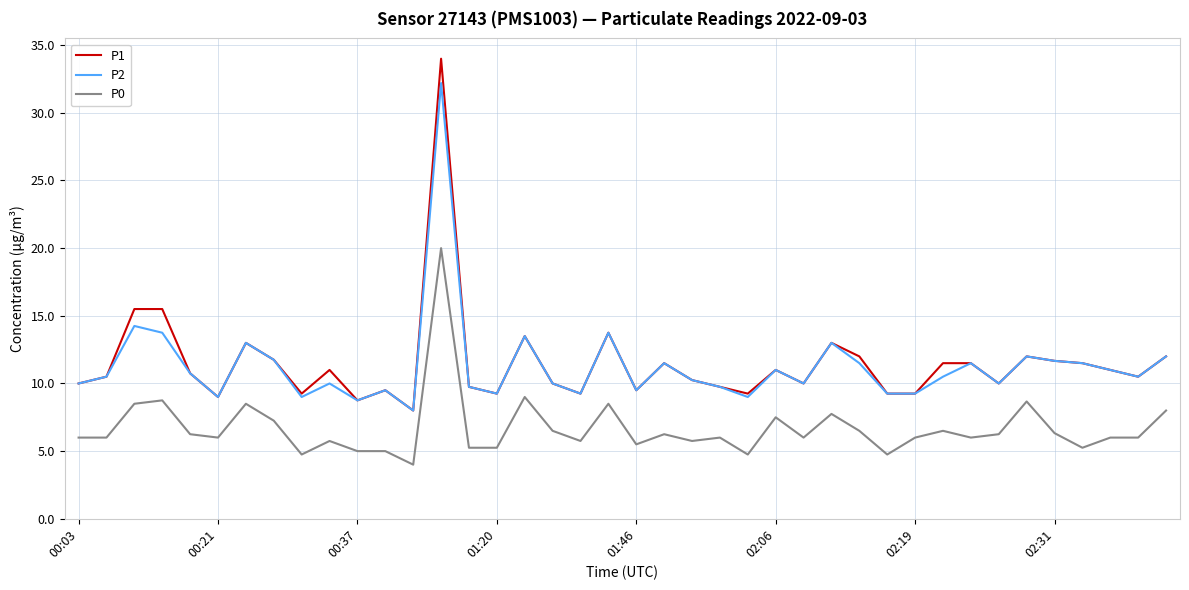

What is the smallest value displayed?

4.0